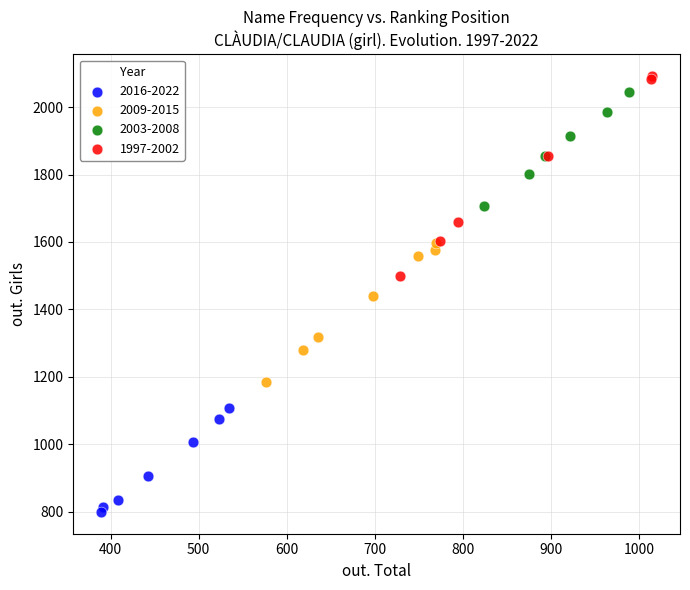

Which series contains the lowest Y value?

2016-2022